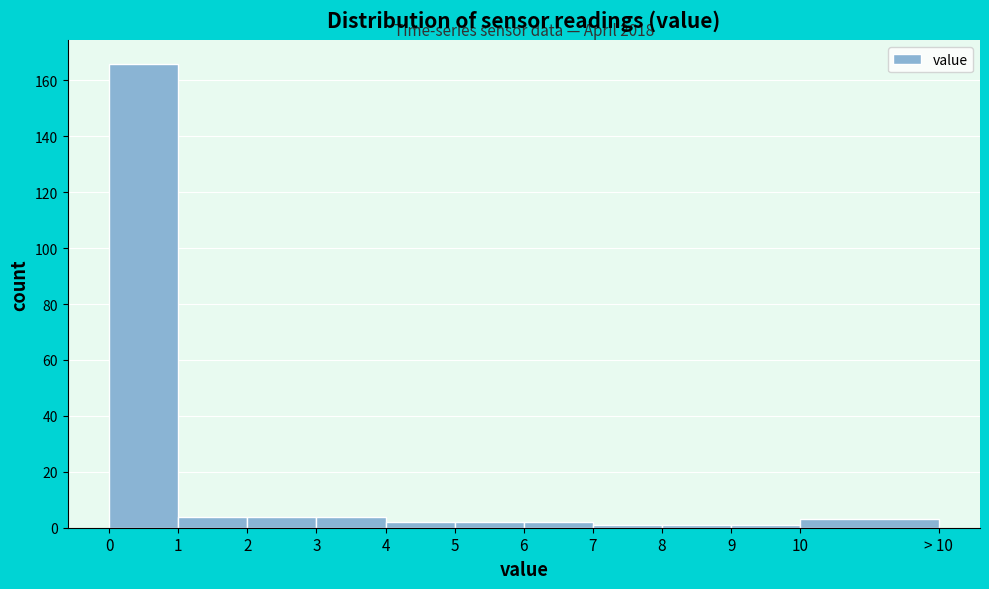

Reading right to left, what are all the values shown in this chart?

3	1	1	1	2	2	2	4	4	4	166